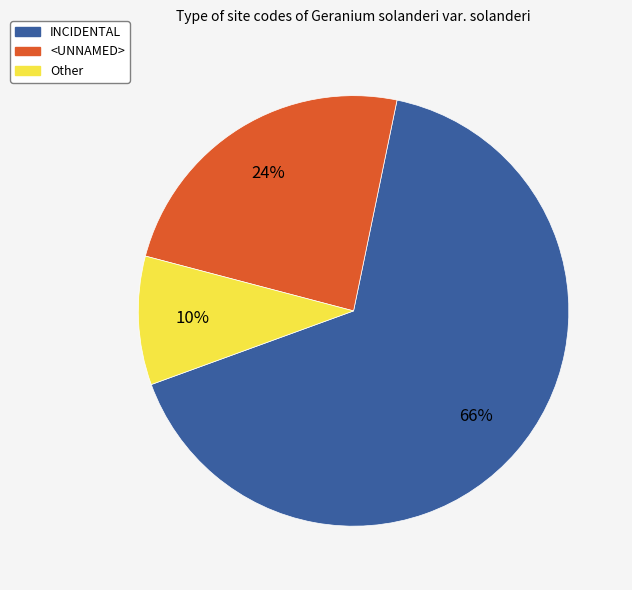

How many segments does this pie chart have?

3